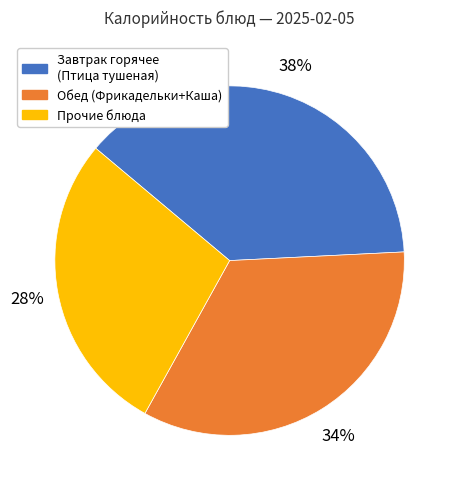

Does any single category account for the majority?

No